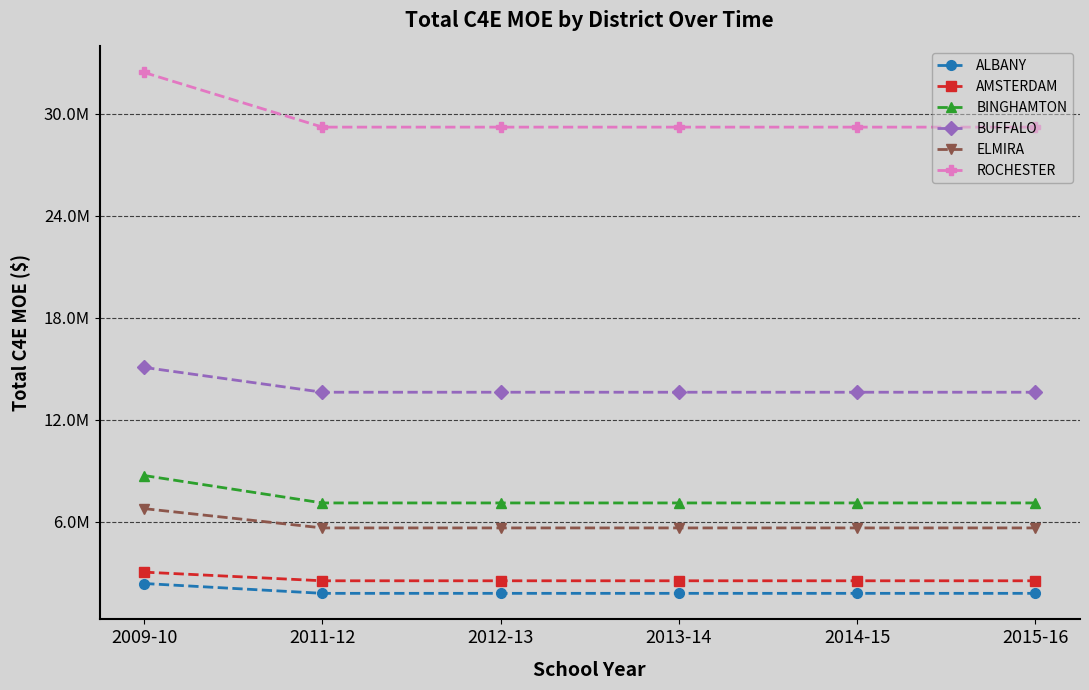

Reading right to left, extract all data points from this chart.

ALBANY: 1792209	1792209	1792209	1792209	1792209	2370961
AMSTERDAM: 2531267	2531267	2531267	2531267	2531267	3040196
BINGHAMTON: 7111302	7111302	7111302	7111302	7111302	8724454
BUFFALO: 13625938	13625938	13625938	13625938	13625938	15086292
ELMIRA: 5641275	5641275	5641275	5641275	5641275	6777121
ROCHESTER: 29224662	29224662	29224662	29224662	29224662	32439408